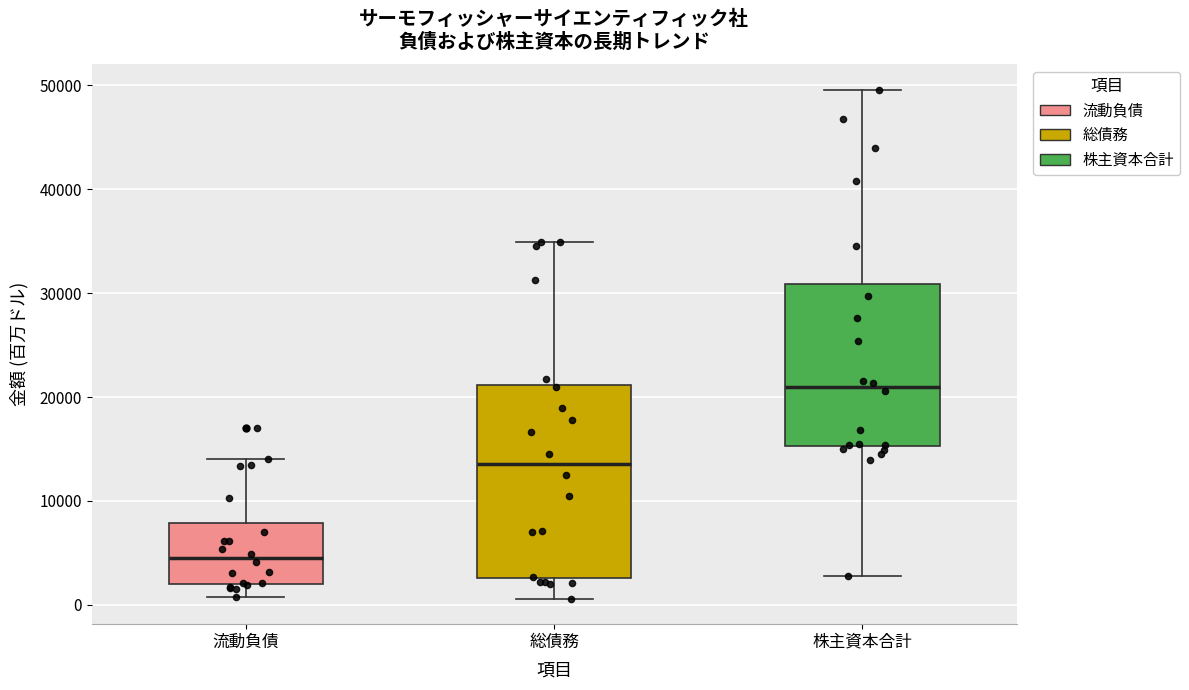

Which box has the highest median line?

株主資本合計